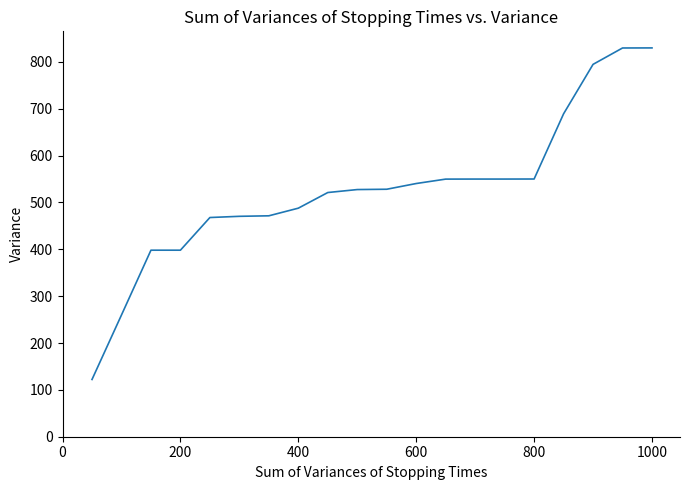

What is the greatest value displayed?

830.0